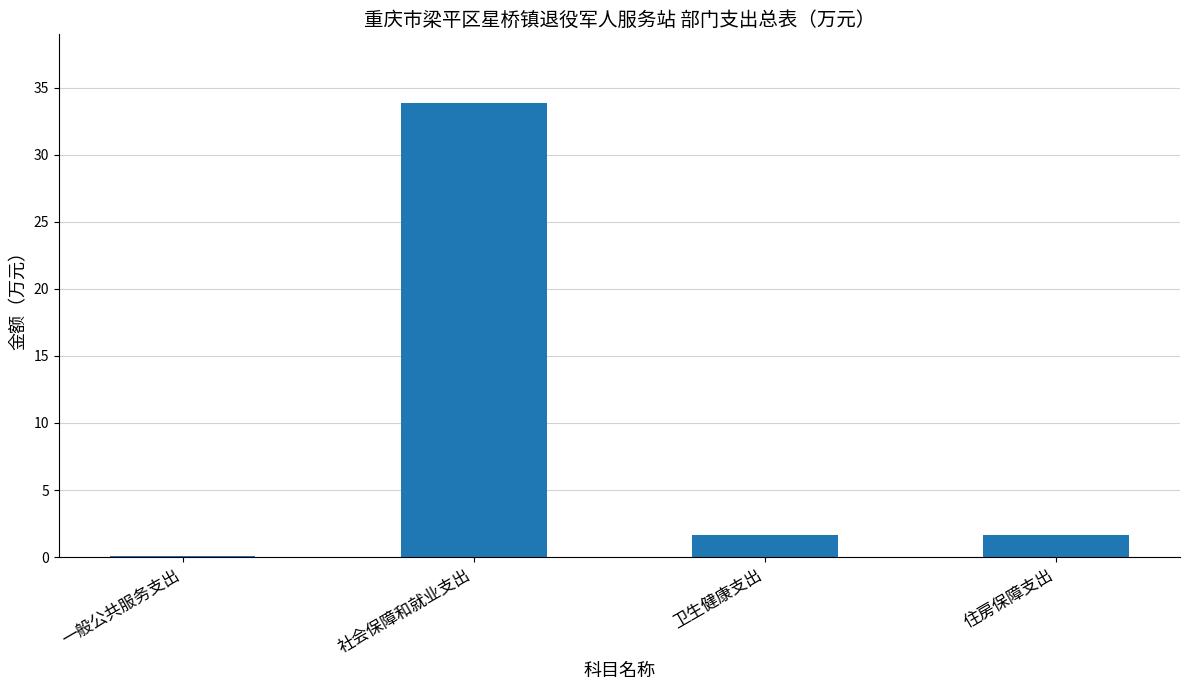

At which label does the data first exceed 1?

社会保障和就业支出